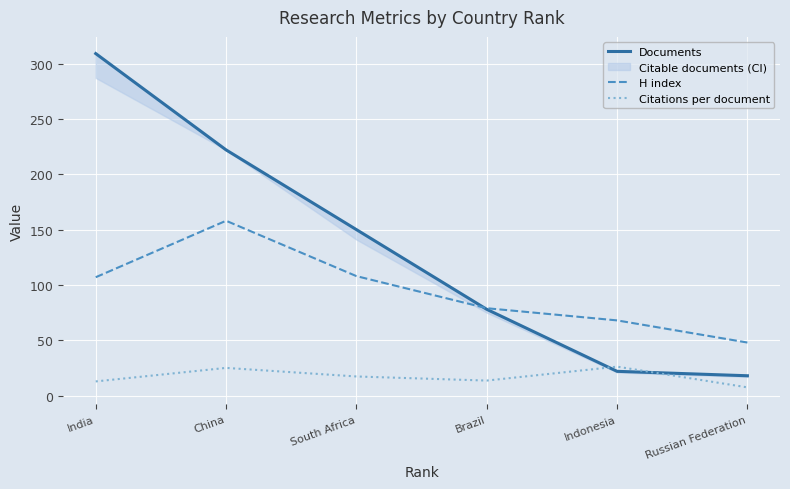

At South Africa, list the series in order from smallest to largest.

Citations per document, H index, Documents